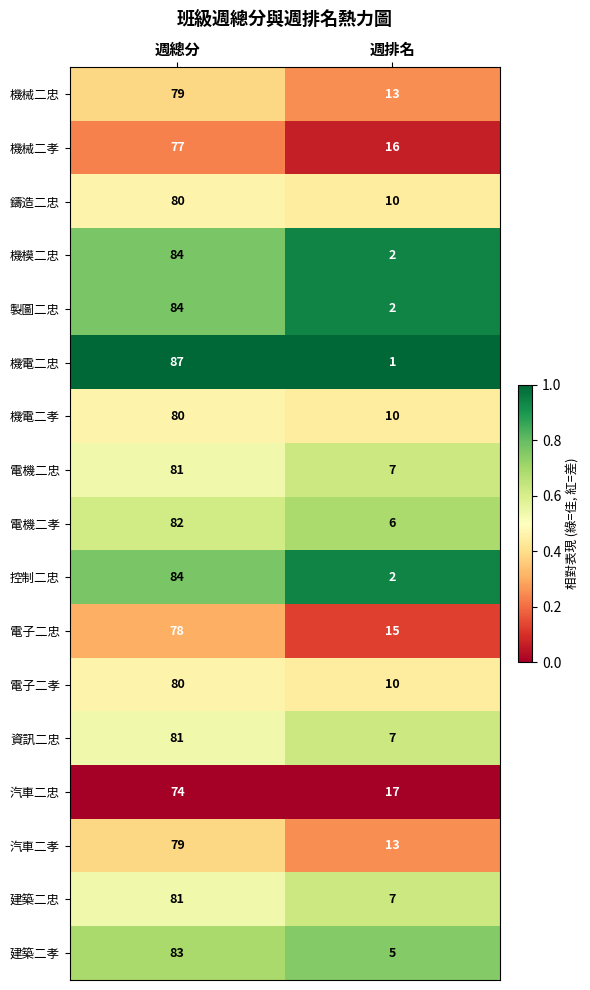

How many data points does each series have?

2